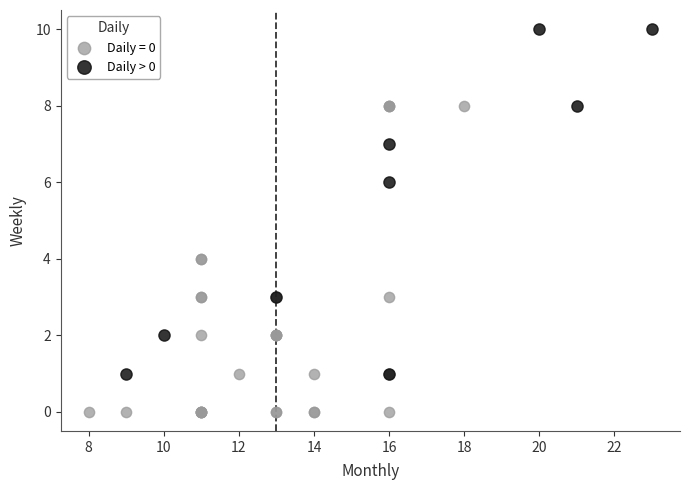

Which series has the widest spread of Y values?

Daily > 0